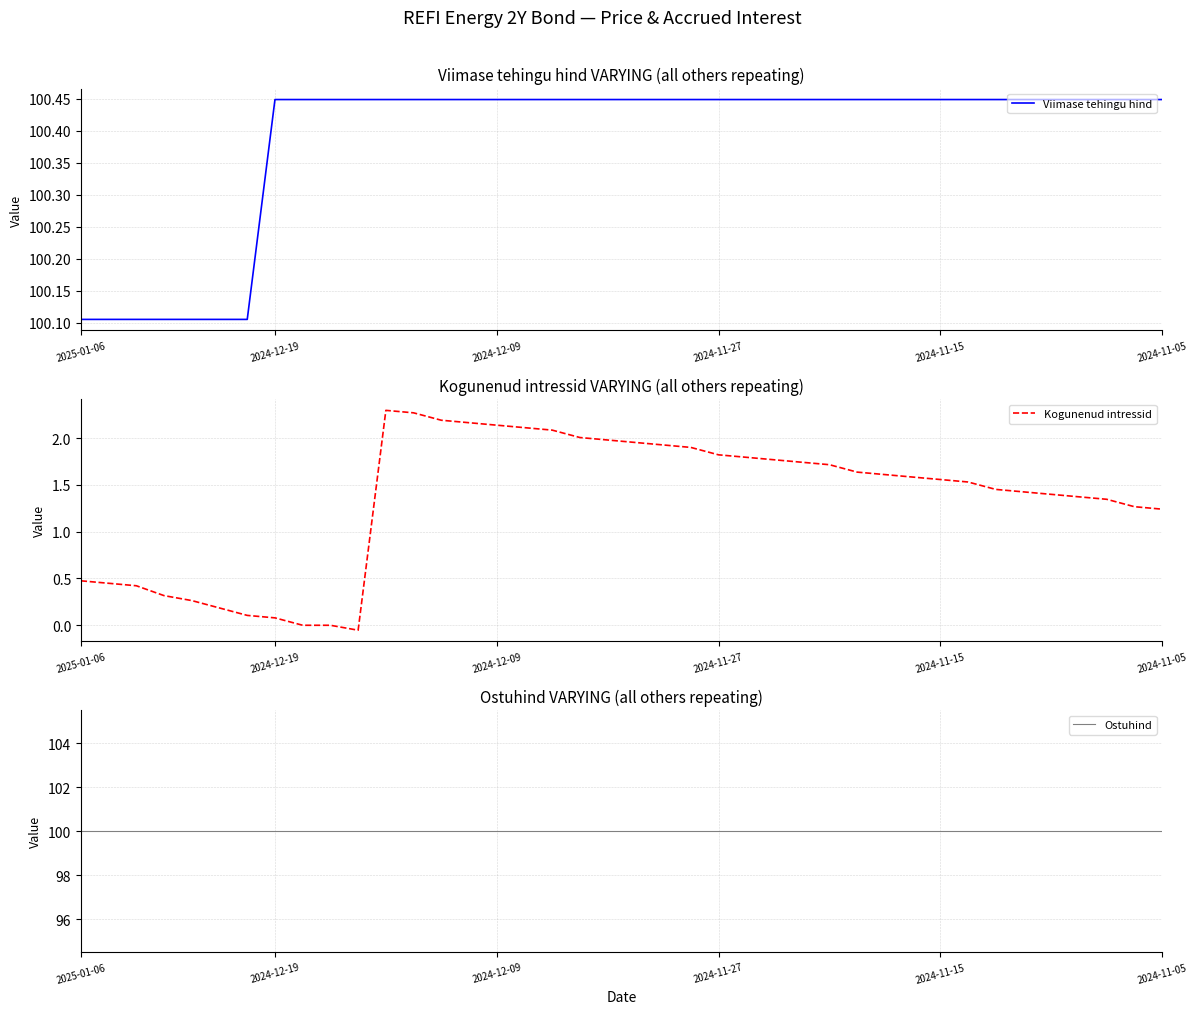

Which series has the largest range (max minus min)?

Kogunenud intressid